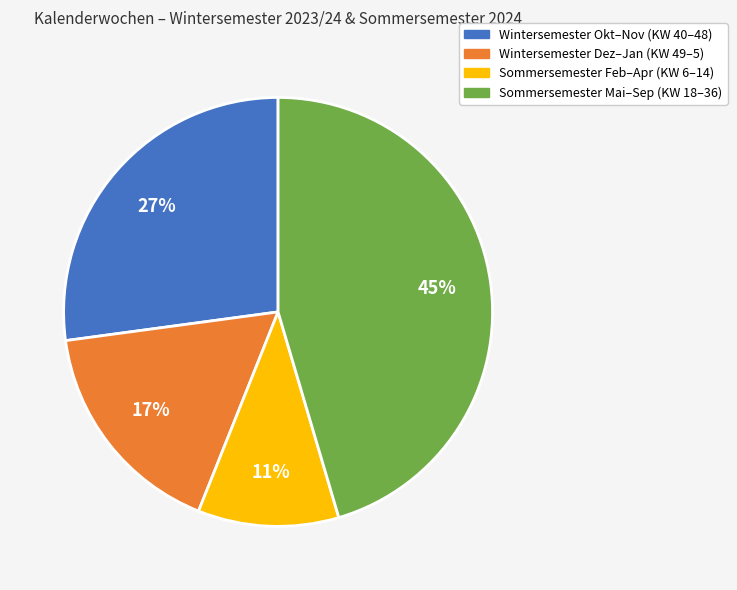

To the nearest percent, what is the average slice percentage?

25%